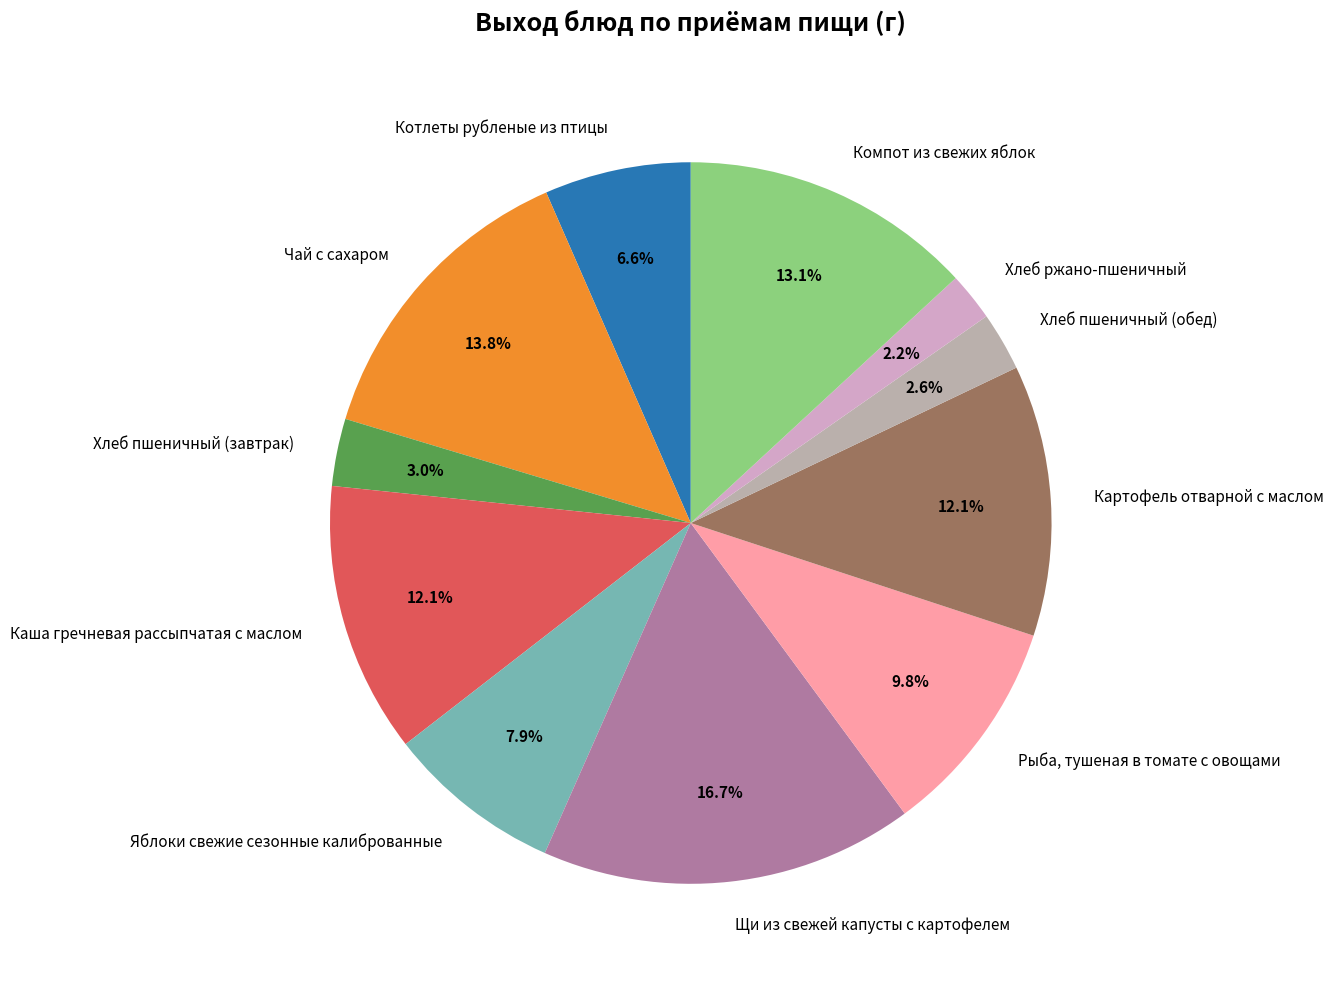

How many slices are in this pie chart?

11